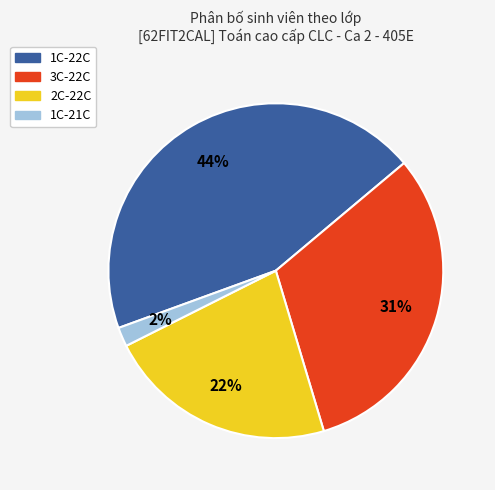

What is the largest slice in the pie chart?

1C-22C